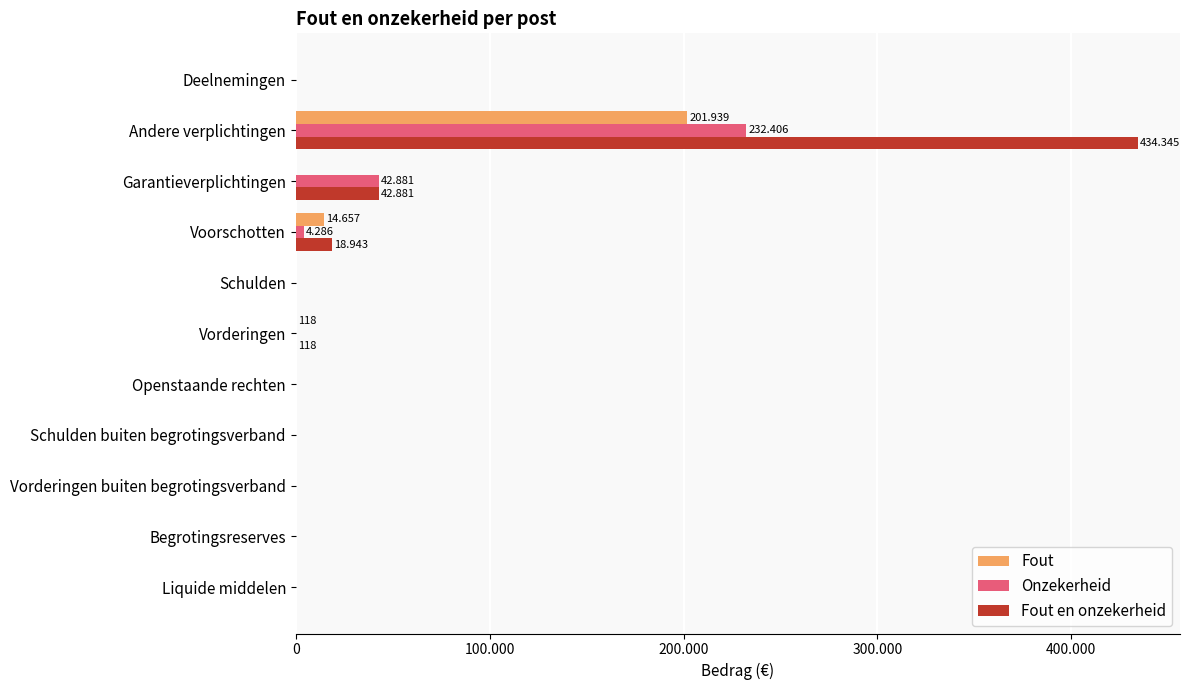

What are all the series names shown in the legend?

Fout, Onzekerheid, Fout en onzekerheid